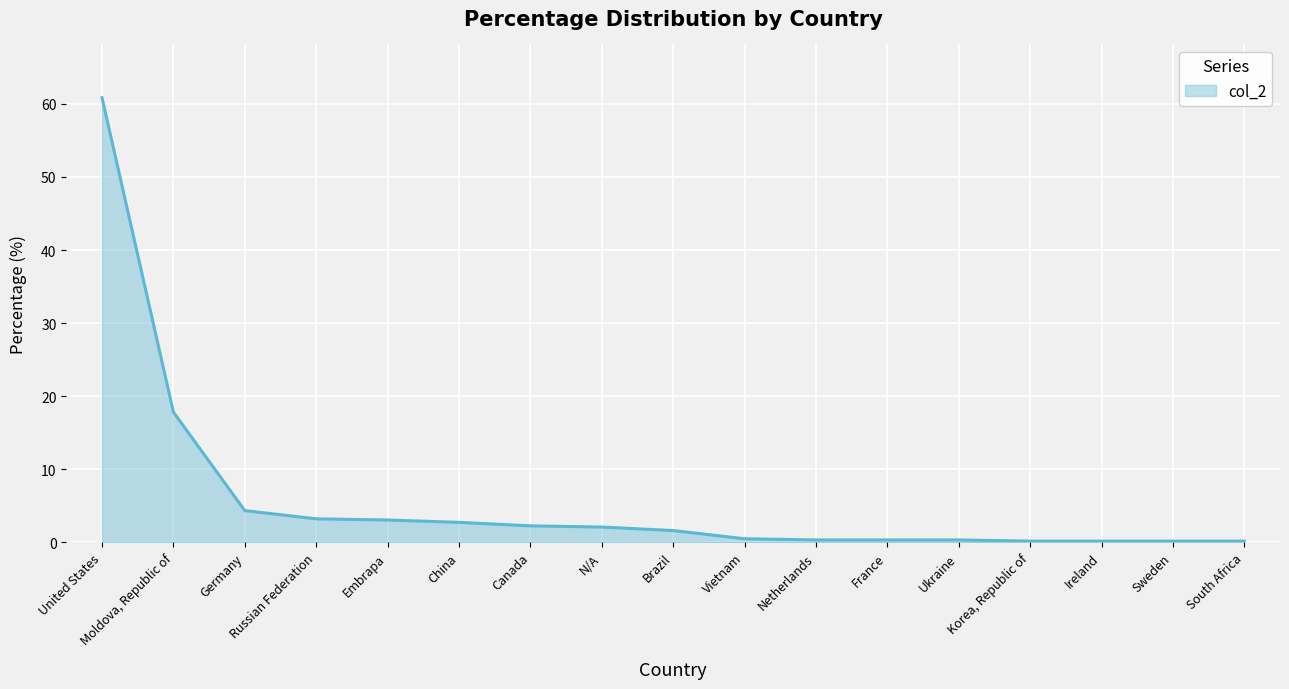

Does the chart have visible grid lines?

Yes